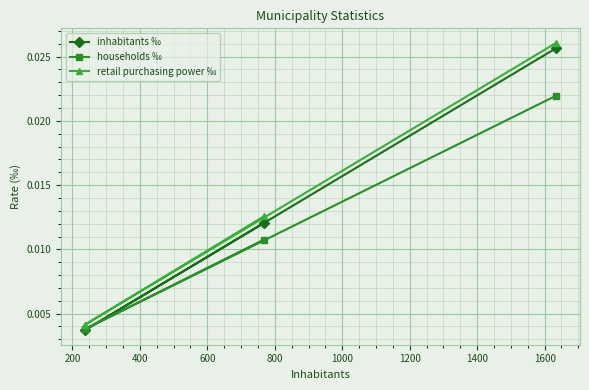

Which series has the widest spread of values?

inhabitants ‰